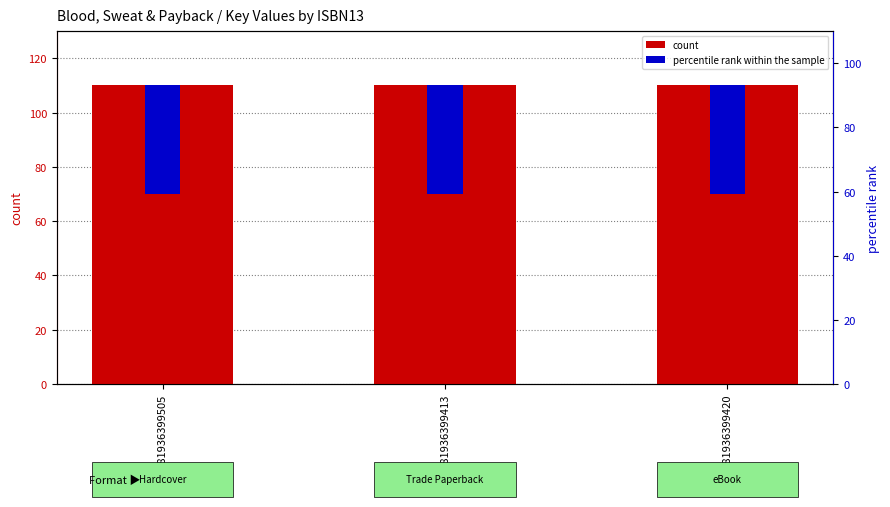

What is the smallest value displayed?

40